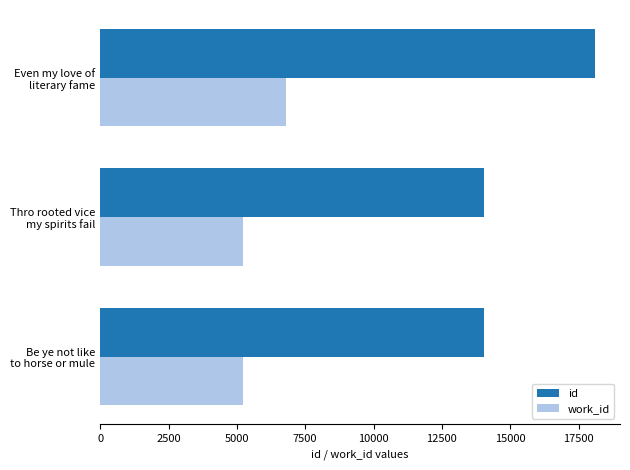

What is the sum of all work_id values?

17224